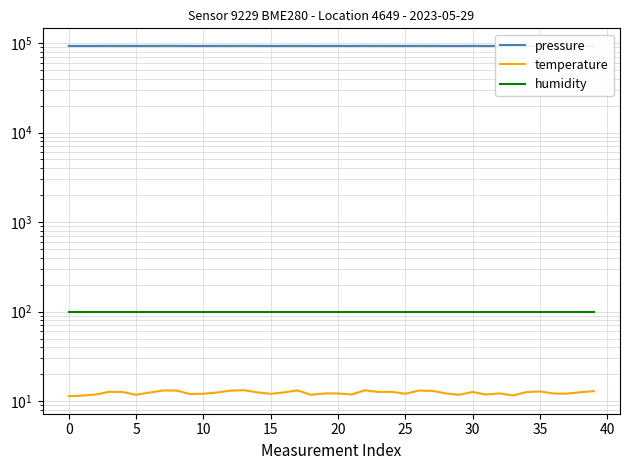

Which series changed the most between 25 and 21?

pressure